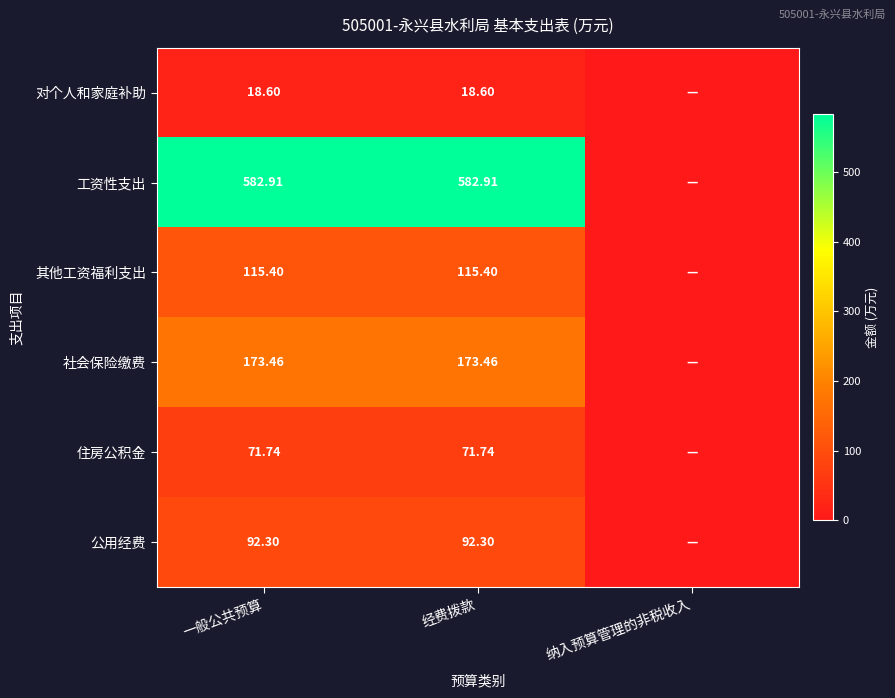

At 一般公共预算, list the series in order from largest to smallest.

工资性支出, 社会保险缴费, 其他工资福利支出, 公用经费, 住房公积金, 对个人和家庭补助